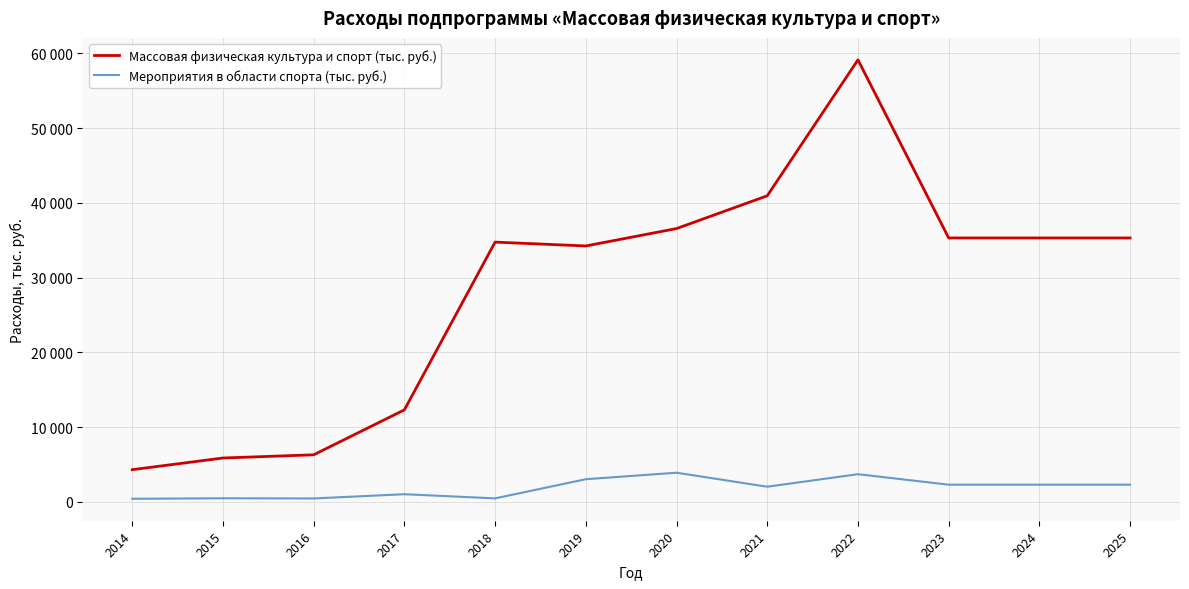

What is the value of the Мероприятия в области спорта (тыс. руб.) point at the 2nd from the left?

486.0